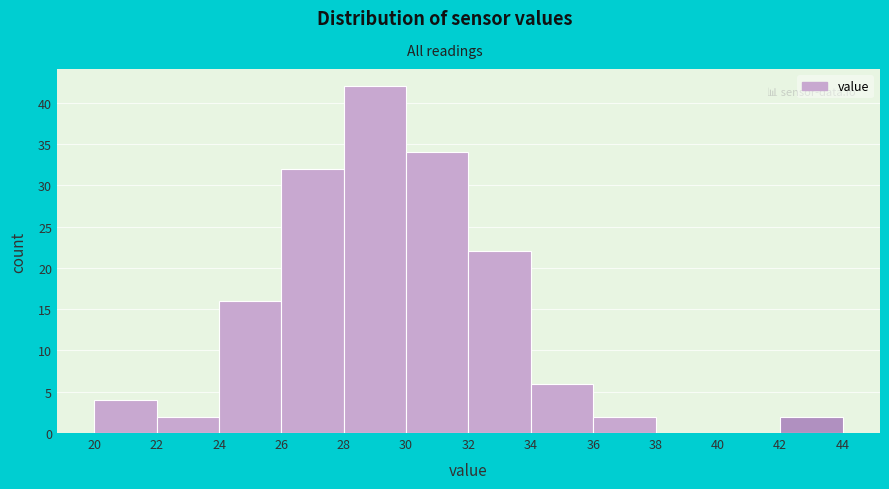

Over which range of the x-axis is the bar tallest?

28 to 30